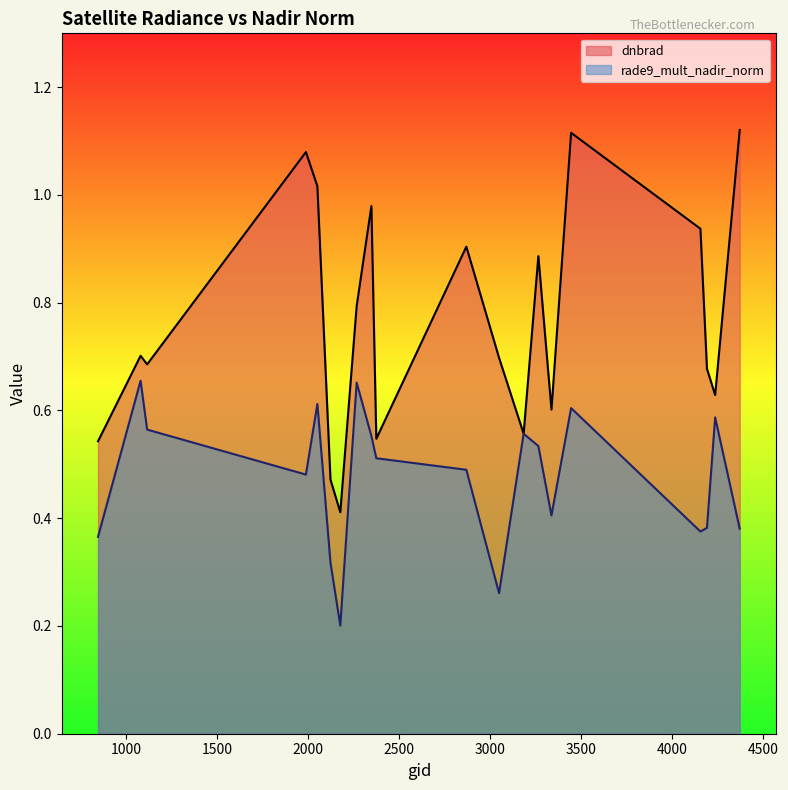

Reading left to right, list all the values displayed in this chart.

dnbrad: 845=0.5	1079=0.7	1115=0.7	1988=1.1	2051=1.0	2123=0.5	2177=0.4	2267=0.8	2348=1.0	2375=0.5	2870=0.9	3050=0.7	3185=0.6	3266=0.9	3338=0.6	3446=1.1	4157=0.9	4193=0.7	4238=0.6	4373=1.1
rade9_mult_nadir_norm: 845=0.4	1079=0.7	1115=0.6	1988=0.5	2051=0.6	2123=0.3	2177=0.2	2267=0.7	2348=0.6	2375=0.5	2870=0.5	3050=0.3	3185=0.6	3266=0.5	3338=0.4	3446=0.6	4157=0.4	4193=0.4	4238=0.6	4373=0.4